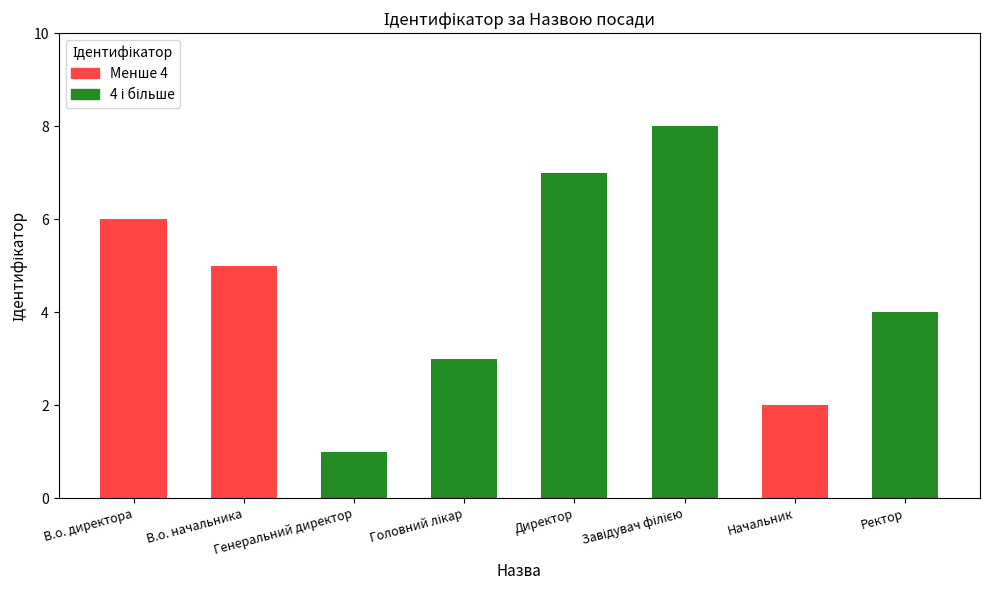

Is it true that the value at В.о. начальника is 5?

True